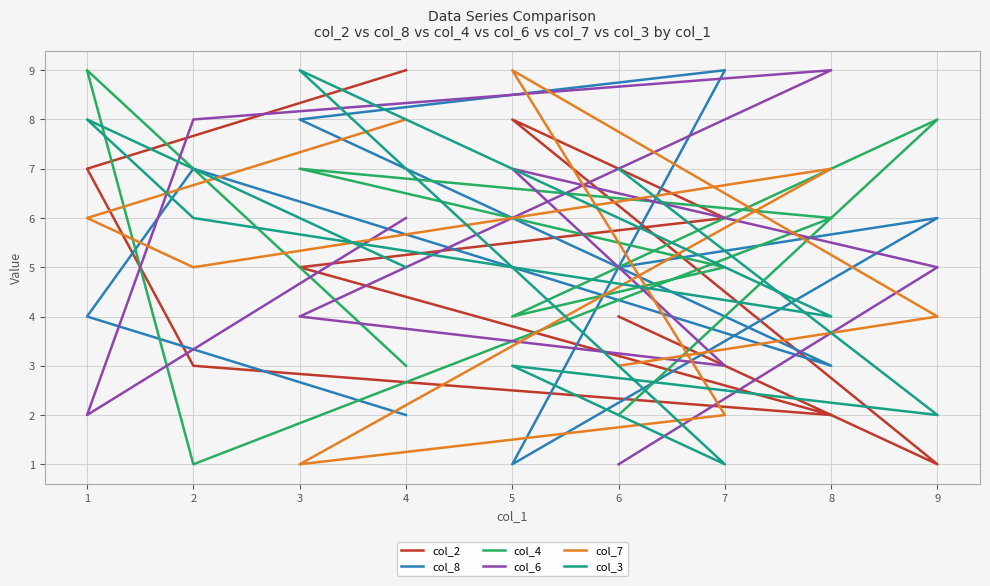

List the series in order of their peak value, highest first.

col_2, col_8, col_4, col_6, col_7, col_3